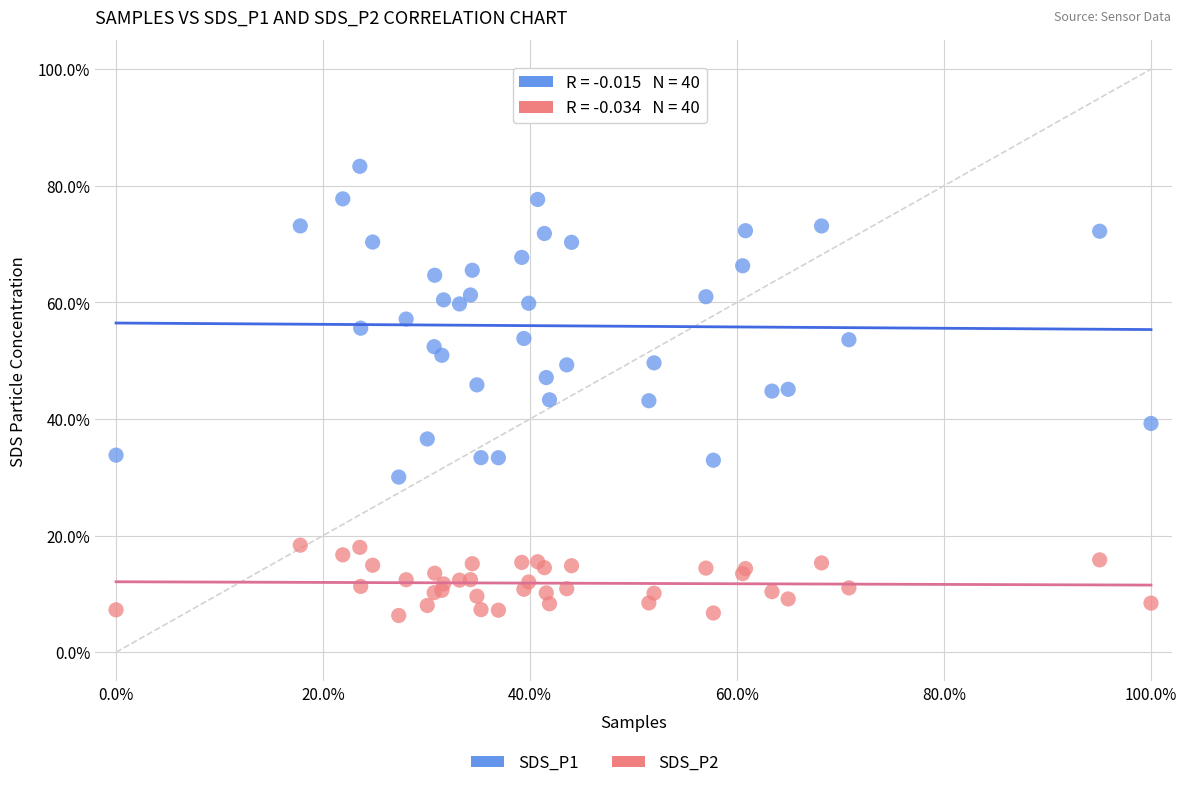

Which series has the largest Y range (max minus min)?

SDS_P1